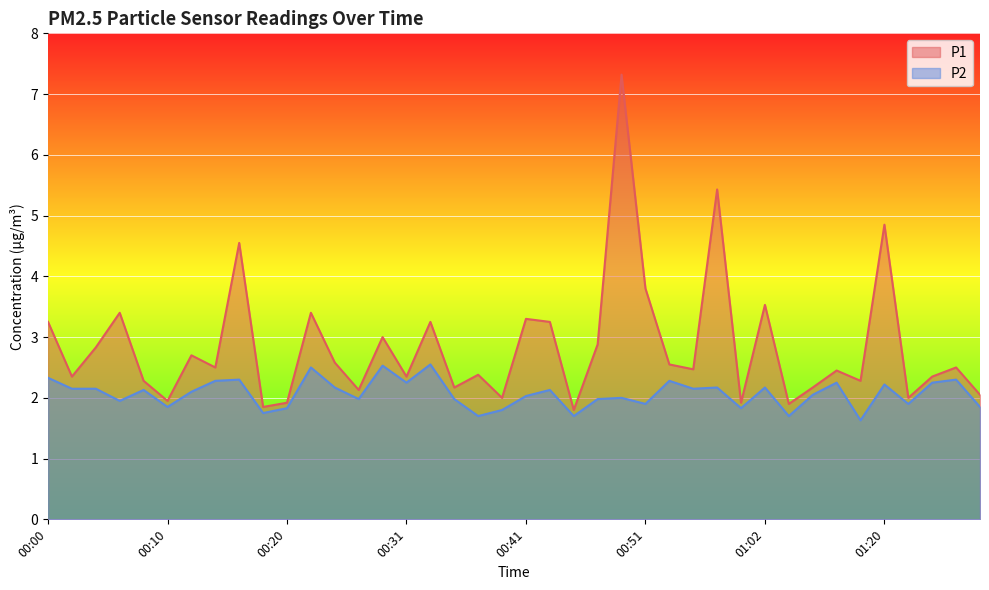

In P1, how many points are lower than both neighbors (excluding endpoints)?

14